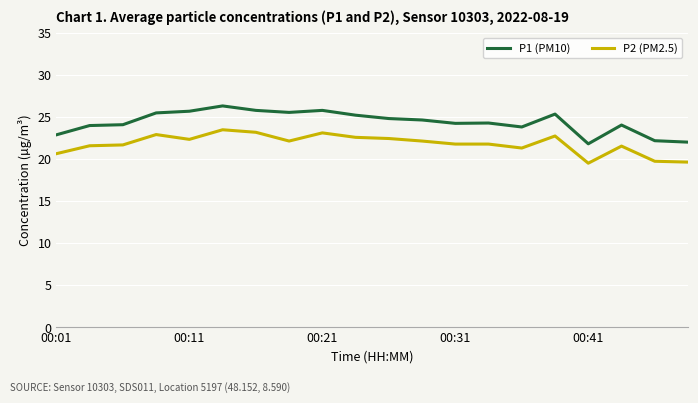

What is the lowest value of the P2 (PM2.5) series?

19.5